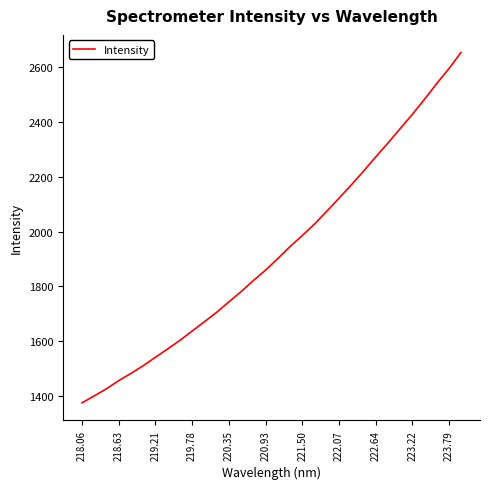

What is the difference between the maximum and minimum values?

1277.8